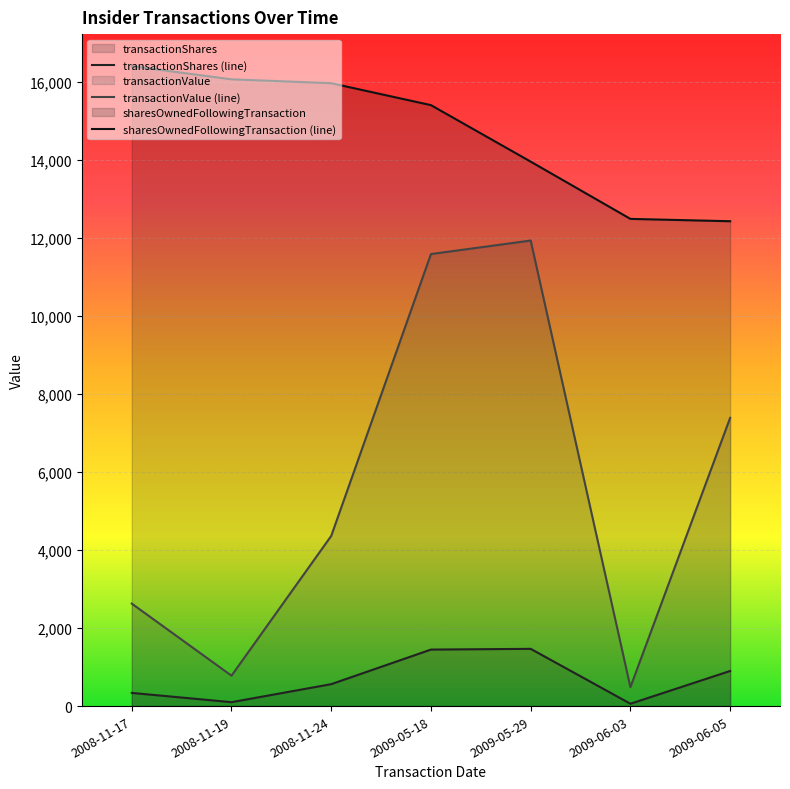

What is the approximate value of transactionShares (line) at 2008-11-17?

338